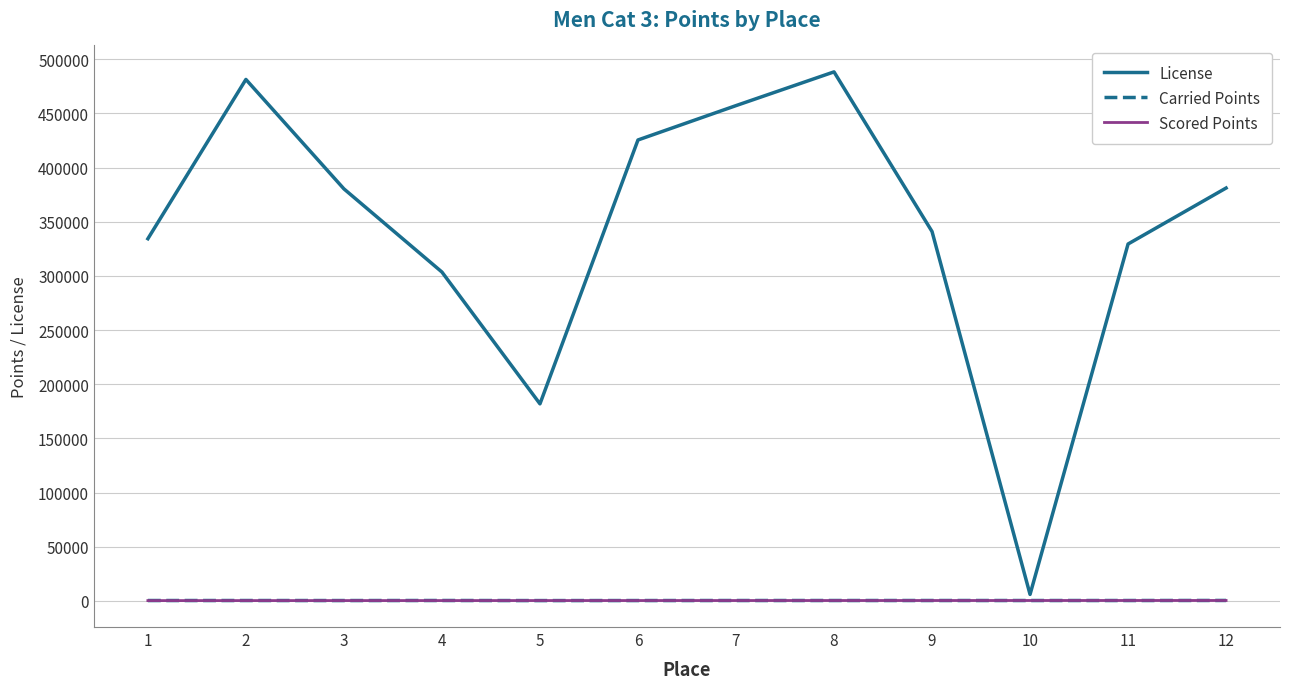

What is the approximate value of Carried Points at 6?

366.4